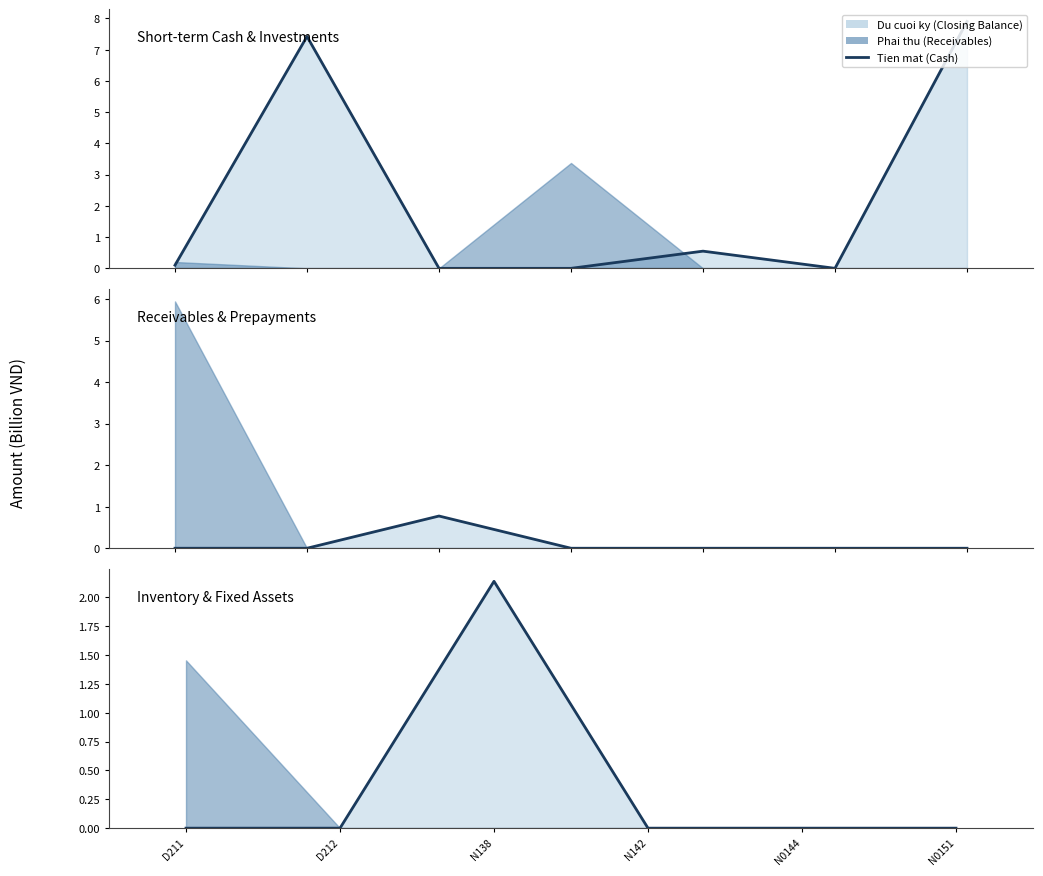

Reading left to right, extract all data points from this chart.

0.0	0.0	2.1	0.0	0.0	0.0